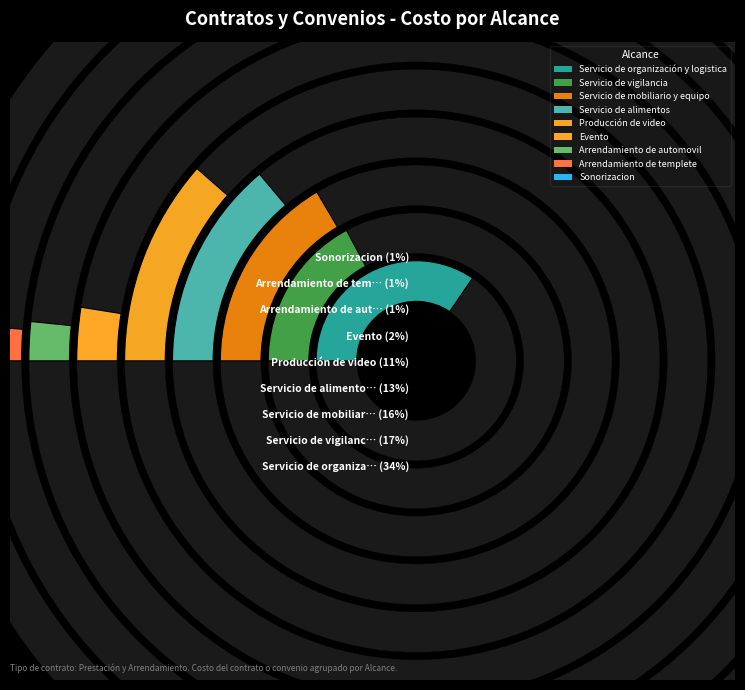

Is it true that Producción de video is 6% of the pie?

False